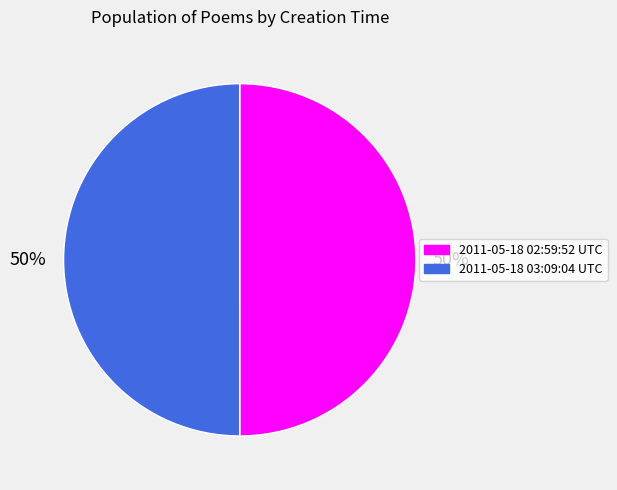

True or false: 2011-05-18 02:59:52 UTC accounts for 56% of the total.

False